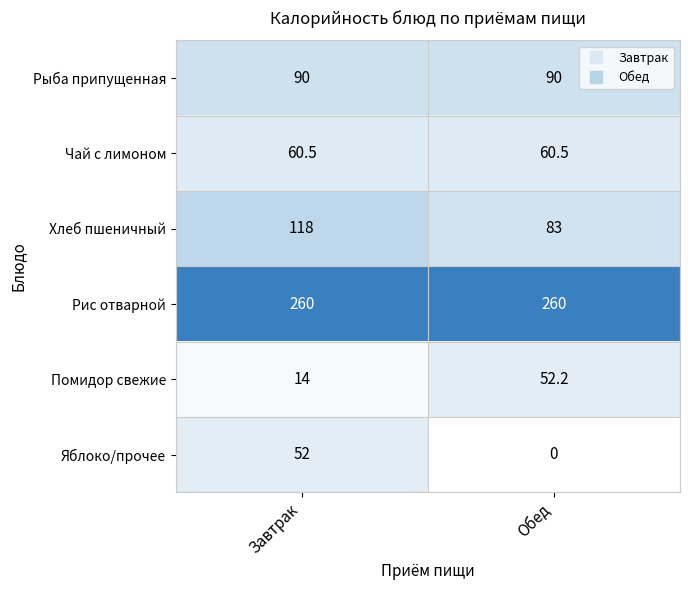

Which series has the widest spread of values?

Яблоко/прочее